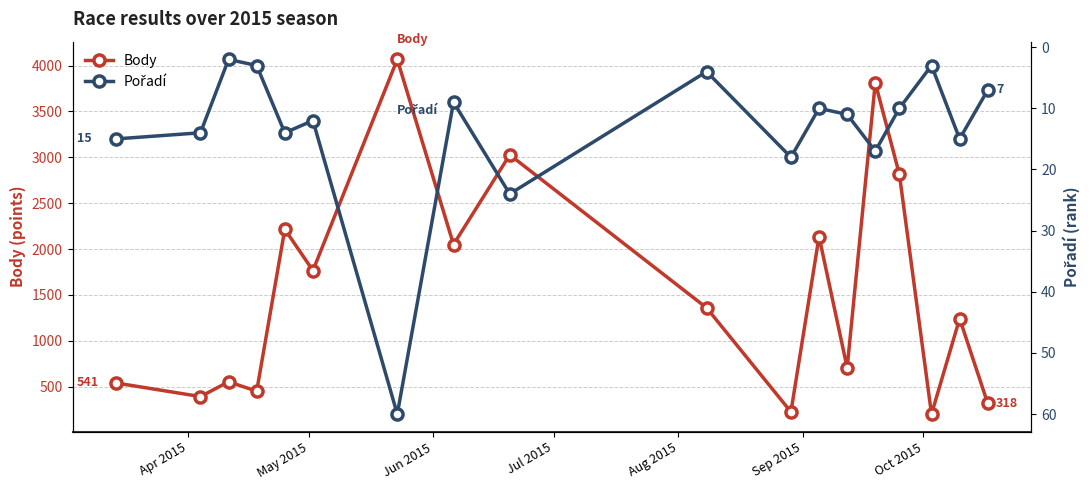

Which series has the largest total across all categories?

Body